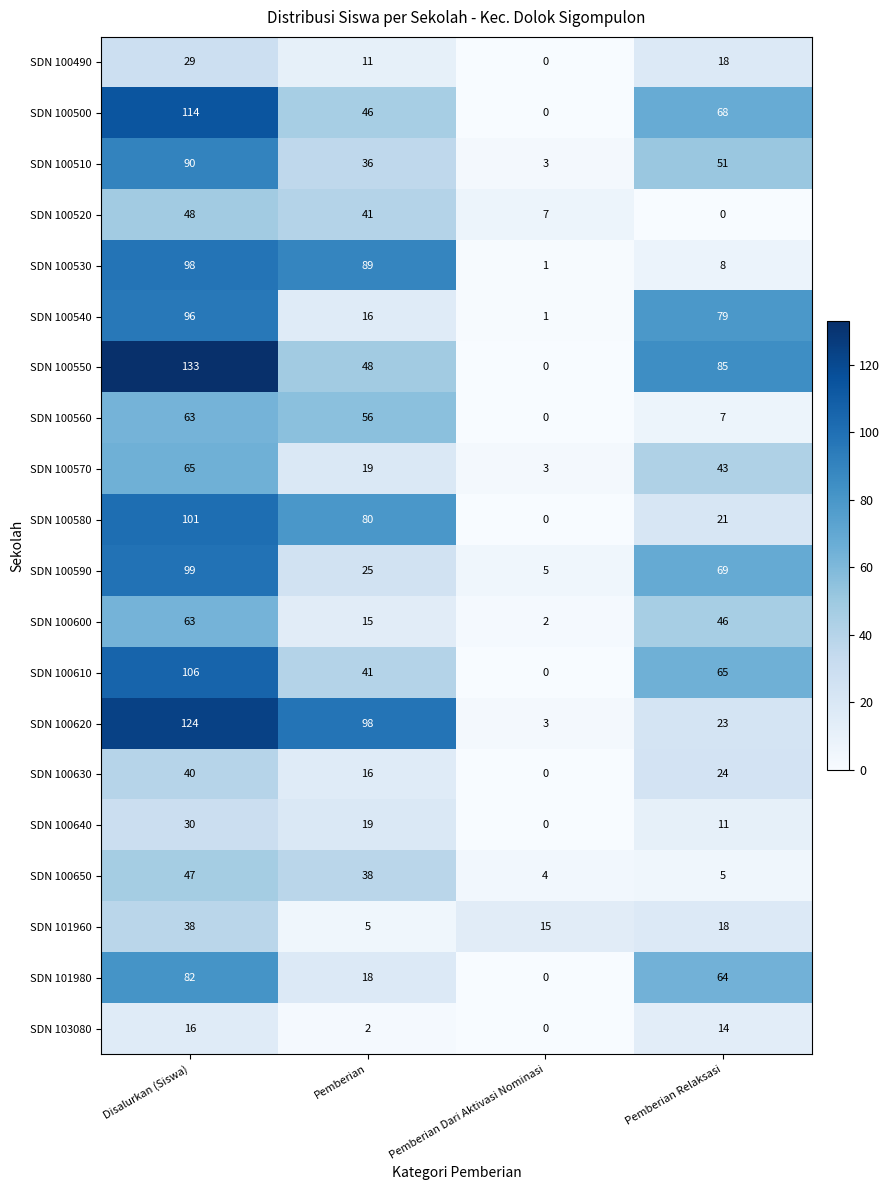

What is the total value across all series at Pemberian Dari Aktivasi Nominasi?

44